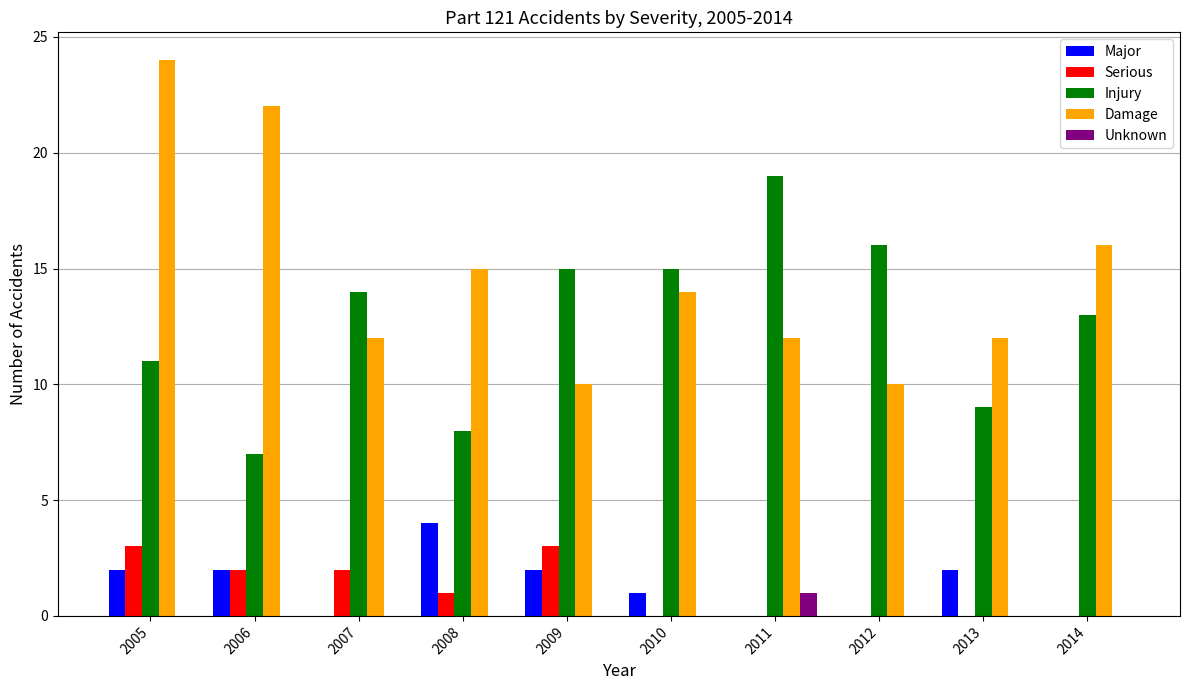

What is the total value across all series at 2008?

28